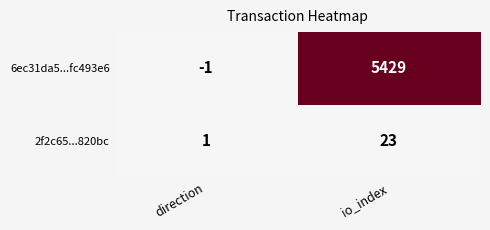

Reading left to right, extract all data points from this chart.

6ec31da5...fc493e6: -1	5429
2f2c65...820bc: 1	23